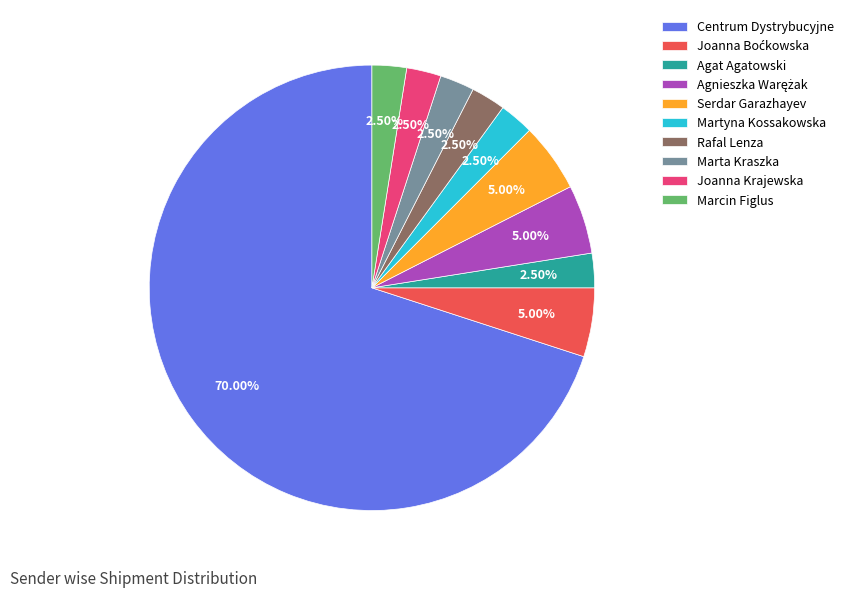

What is the ratio of the value at Marta Kraszka to the value at Martyna Kossakowska?

1.0